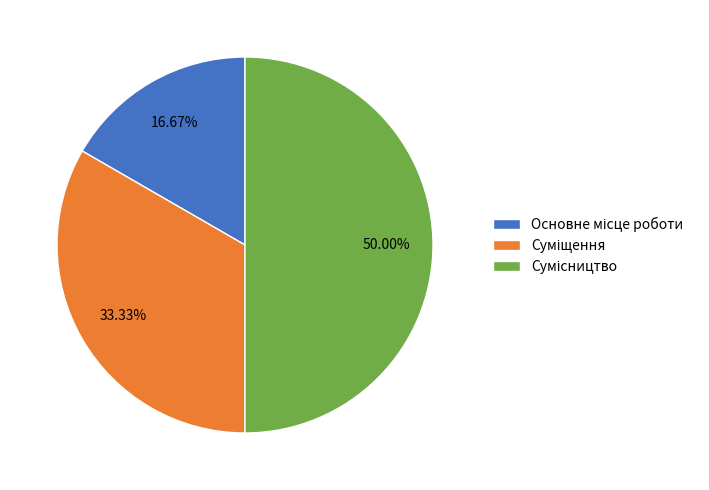

Is there any slice that represents more than half of the pie?

No